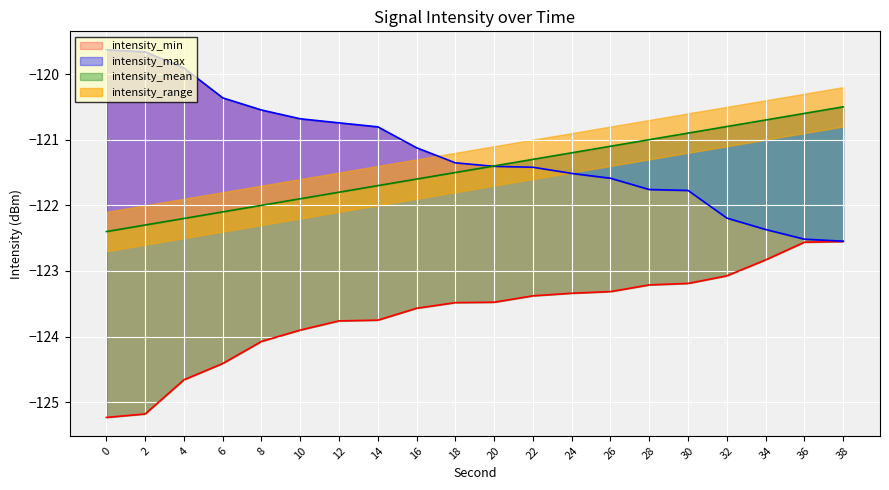

The value of intensity_min at 20 is -188.5. True or false?

False